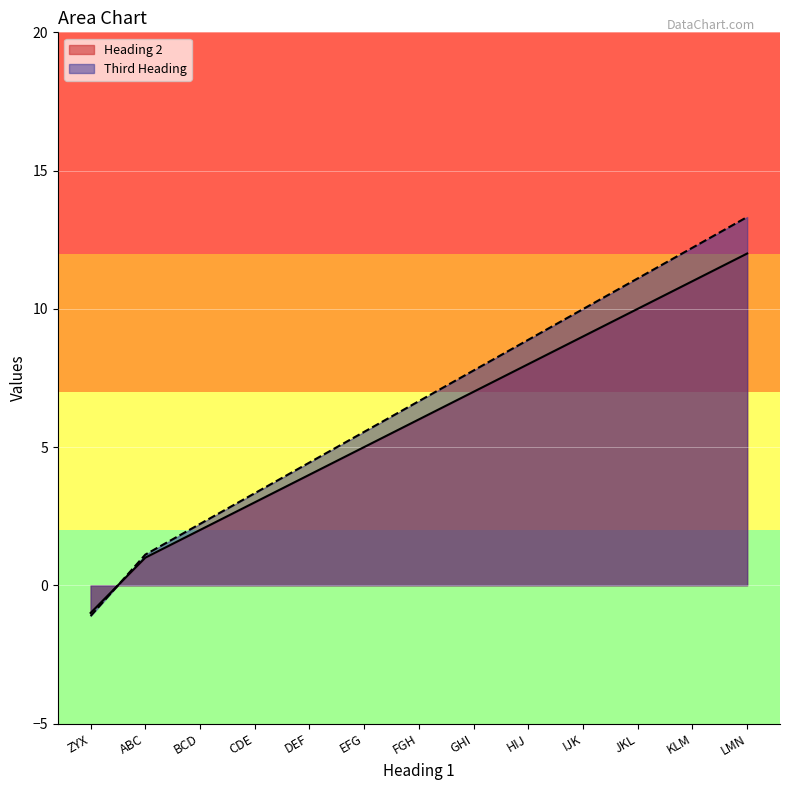

At which category does the chart reach its peak across all series?

LMN